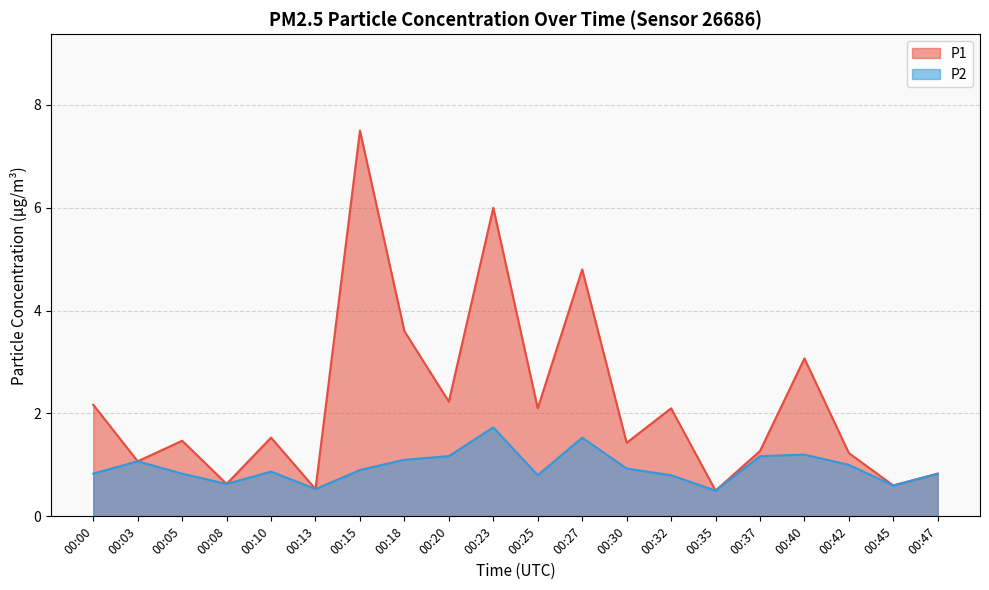

At which label does P2 reach its minimum?

00:35